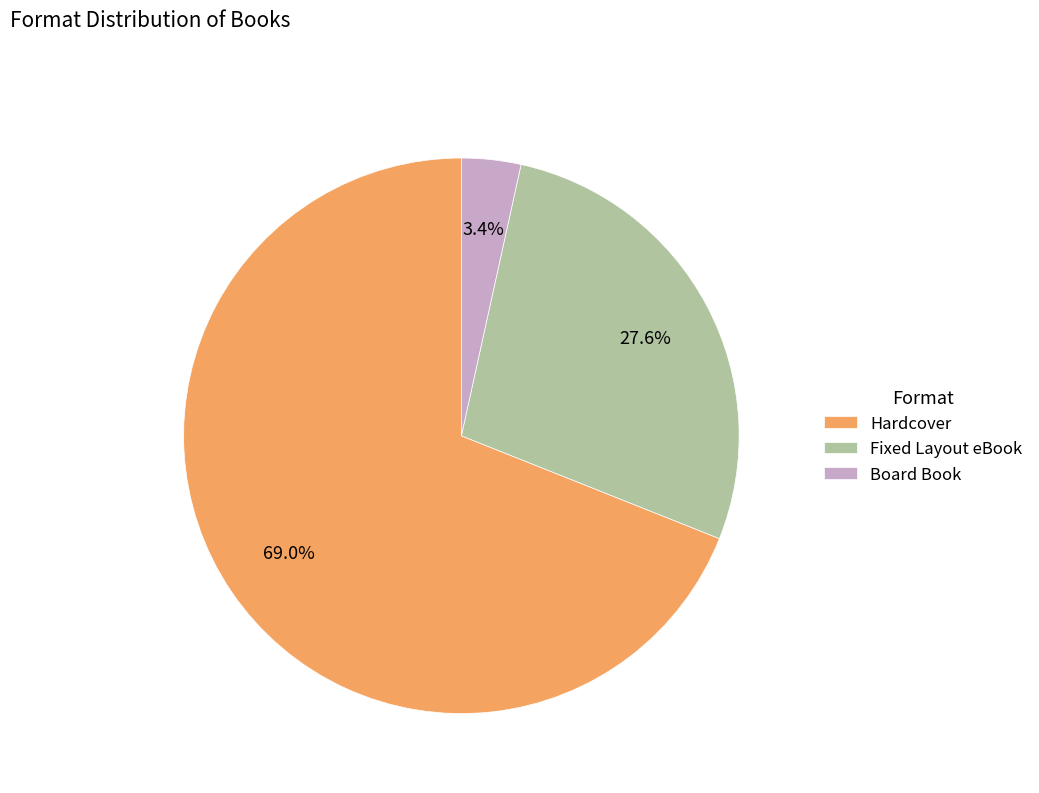

Rank the categories by value from lowest to highest.

Board Book, Fixed Layout eBook, Hardcover